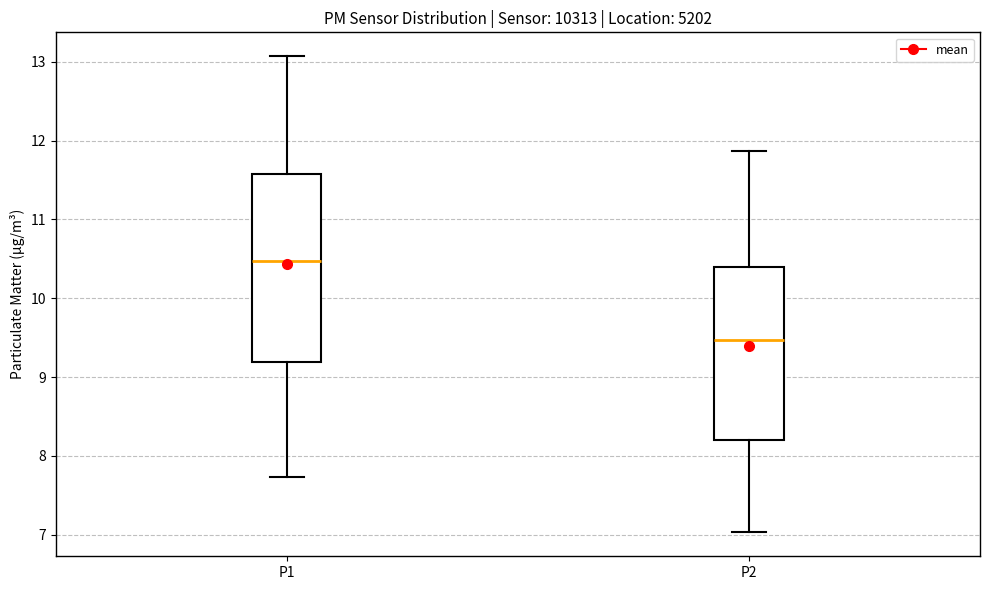

Reading left to right, transcribe this box plot: for each box, give where its median line is, the range the box spans, and where its two whiskers end, as read against the y-axis. The values are not printed on the chart, so give them approximately, as read against the axis.

P1: median 10.5, box 9.2 to 11.6, whiskers 7.7 to 13.1
P2: median 9.5, box 8.2 to 10.4, whiskers 7.0 to 11.9